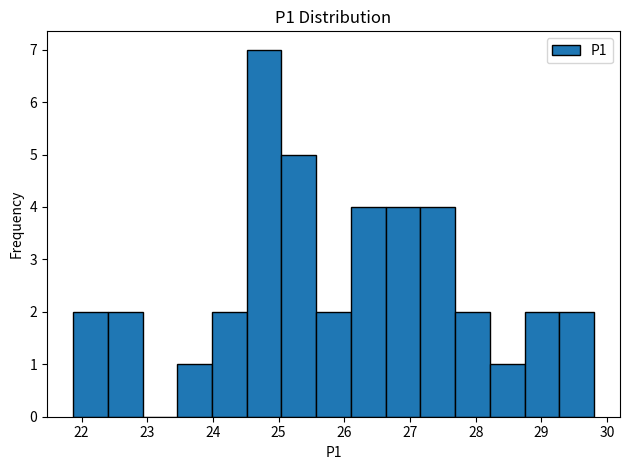

What is the height of the bar covering 27.2 to 27.7 on the x-axis? Neither the bar edges nor the heights are printed on the chart, so give them approximately, as read against the axes.

4